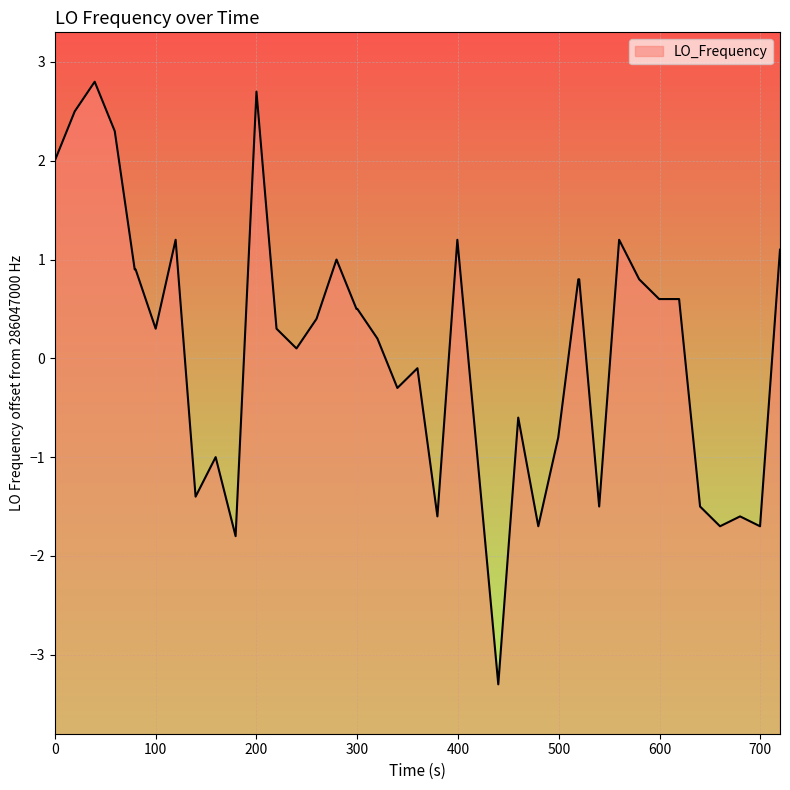

What is the minimum value shown in the chart?

-3.3